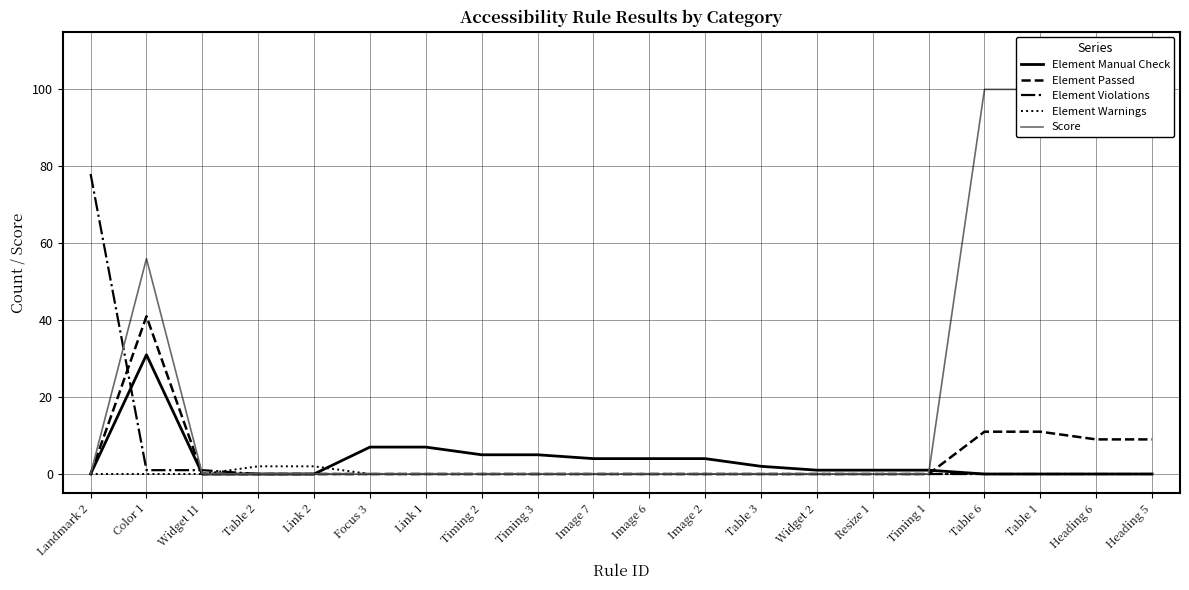

Reading right to left, extract all data points from this chart.

Element Manual Check: 0	0	0	0	1	1	1	2	4	4	4	5	5	7	7	0	0	0	31	0
Element Passed: 9	9	11	11	0	0	0	0	0	0	0	0	0	0	0	0	0	0	41	0
Element Violations: 0	0	0	0	0	0	0	0	0	0	0	0	0	0	0	0	0	1	1	78
Element Warnings: 0	0	0	0	0	0	0	0	0	0	0	0	0	0	0	2	2	0	0	0
Score: 100	100	100	100	0	0	0	0	0	0	0	0	0	0	0	0	0	0	56	0